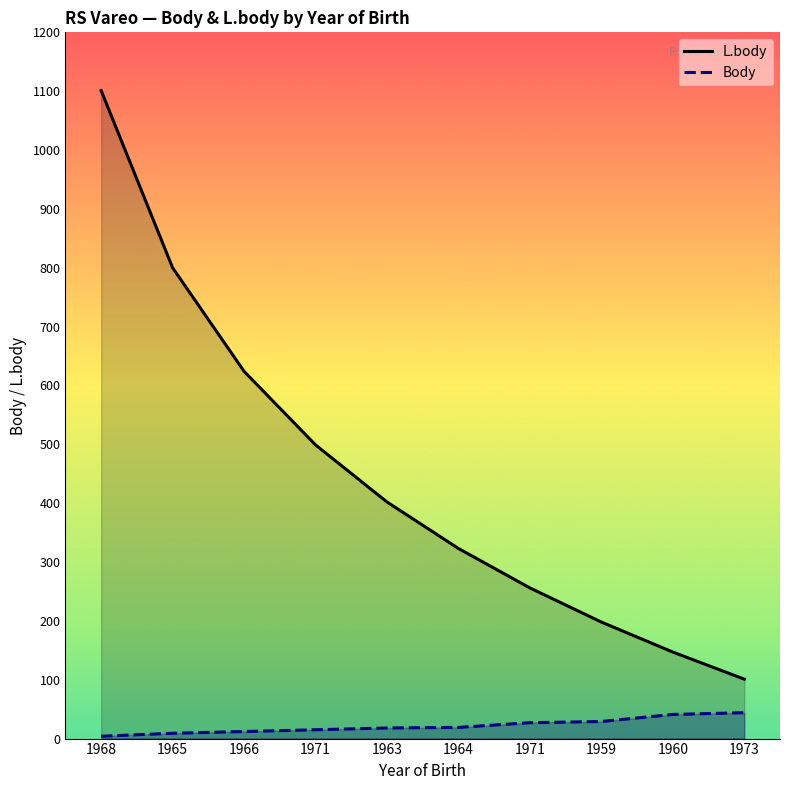

What is the highest value of the L.body series?

1101